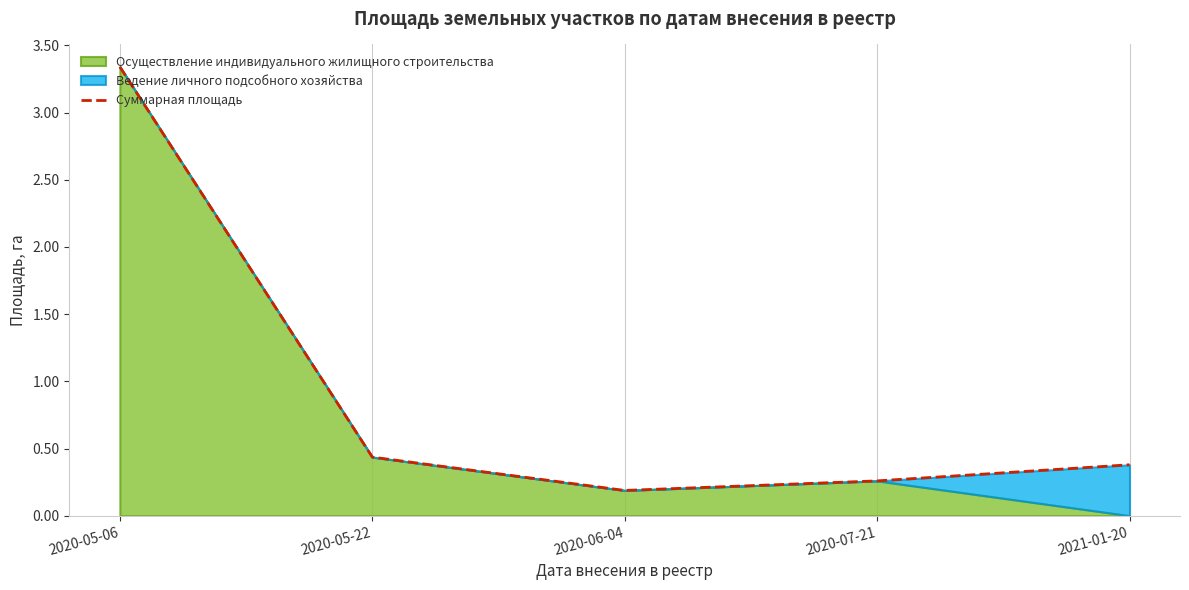

True or false: Суммарная площадь has a value of 1.2 at 2020-05-06.

False